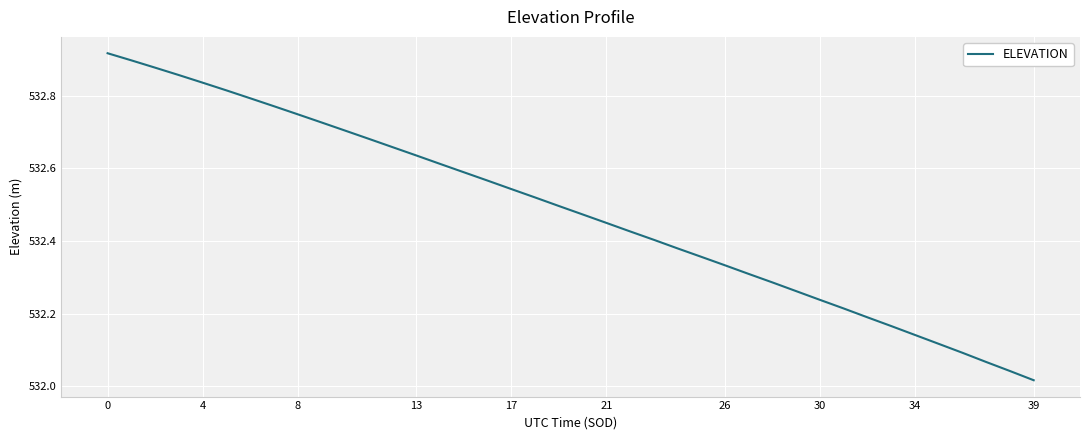

True or false: there are more than 2 points higher than both neighbors.

False